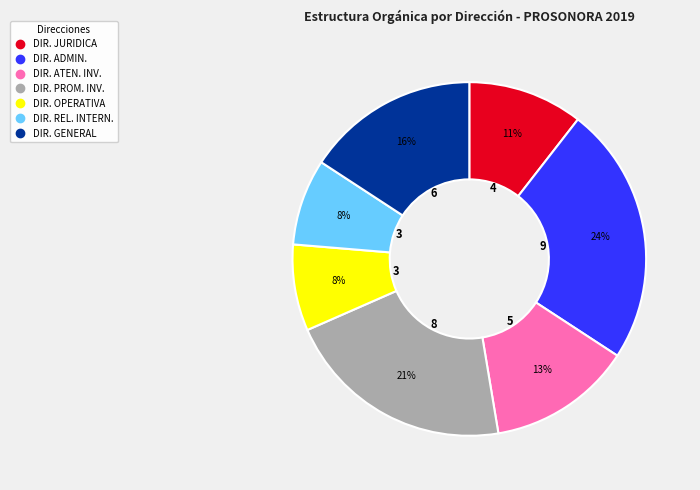

Is there any slice that represents more than half of the pie?

No